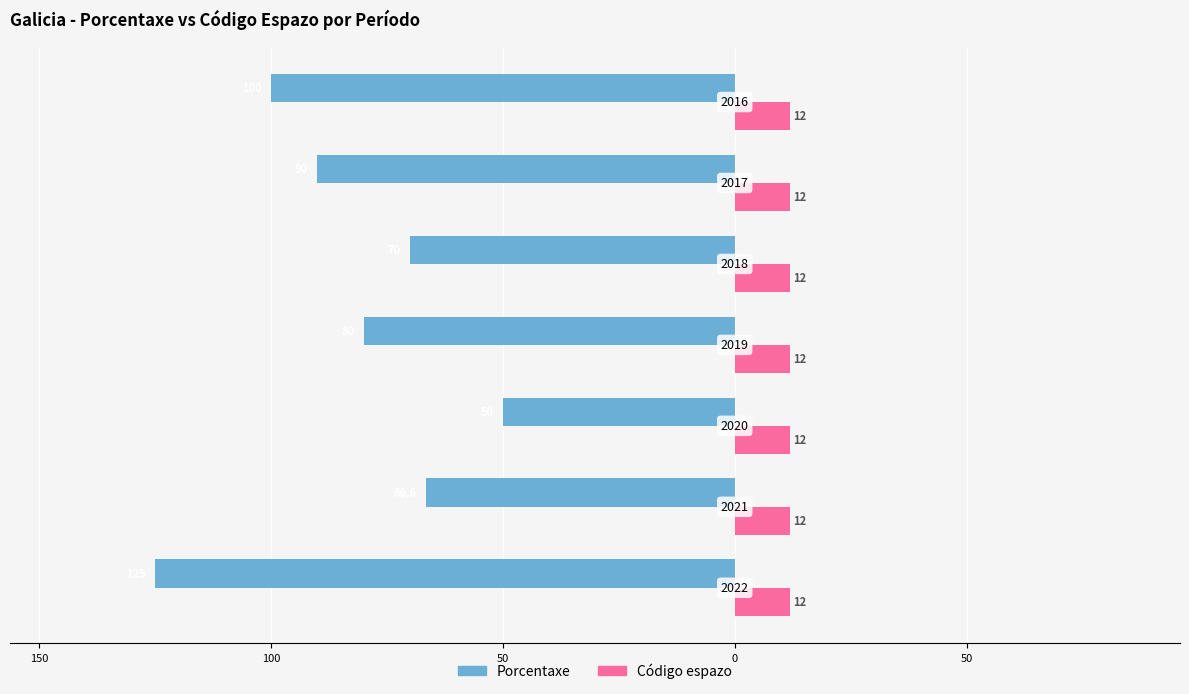

What are all the series names shown in the legend?

Porcentaxe, Código espazo